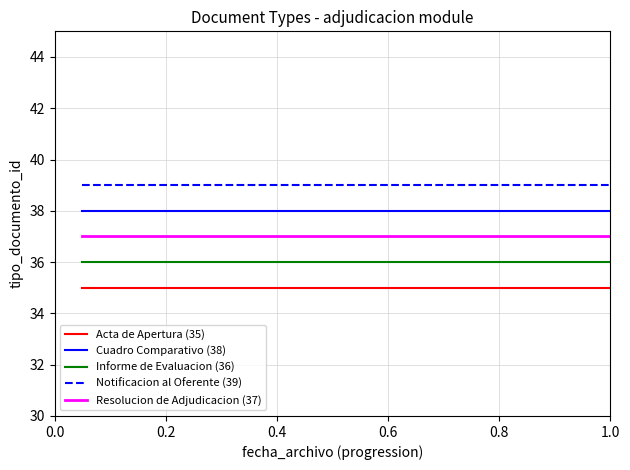

List the series in order of their peak value, lowest first.

Acta de Apertura (35), Informe de Evaluacion (36), Resolucion de Adjudicacion (37), Cuadro Comparativo (38), Notificacion al Oferente (39)